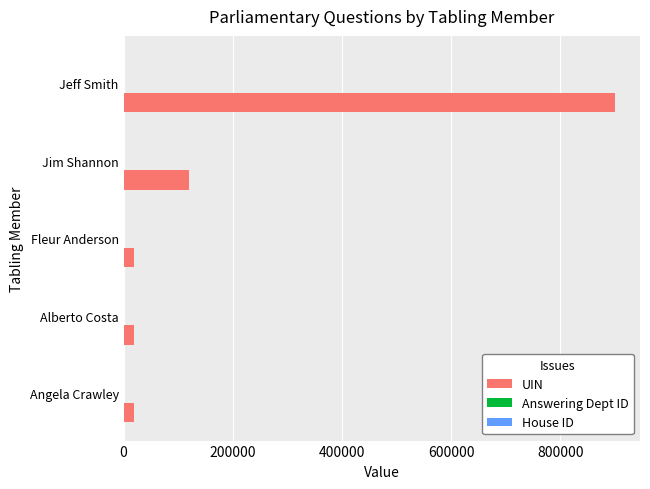

Between Alberto Costa and Jim Shannon, which series saw the biggest shift?

UIN